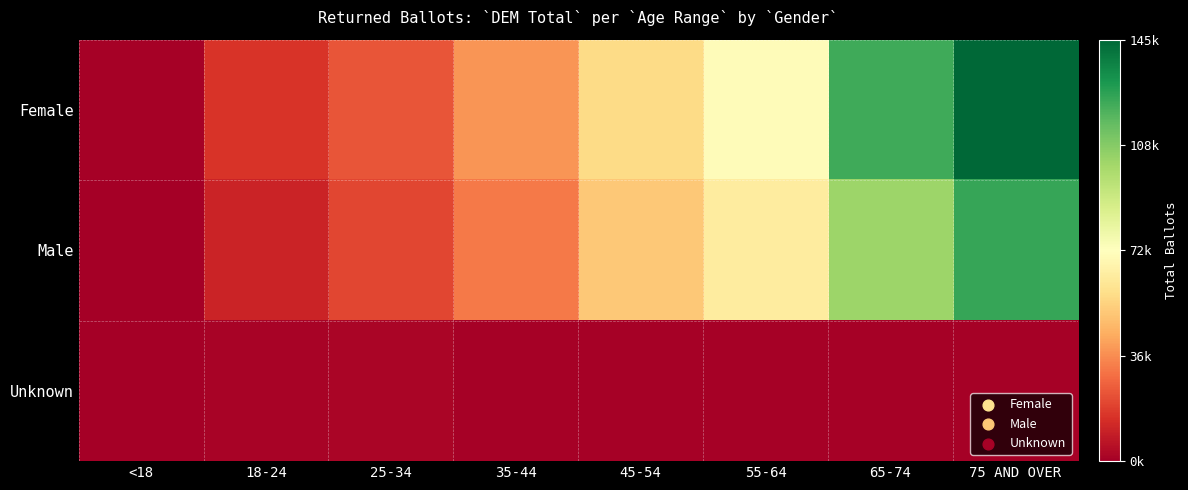

Reading left to right, list all the values displayed in this chart.

Female: <18=730	18-24=15980	25-34=23630	35-44=38549	45-54=56788	55-64=71315	65-74=123483	75 AND OVER=145039
Male: <18=517	18-24=11437	25-34=20004	35-44=32301	45-54=51120	55-64=63742	65-74=103454	75 AND OVER=125191
Unknown: <18=155	18-24=1506	25-34=2173	35-44=742	45-54=970	55-64=768	65-74=1020	75 AND OVER=1098